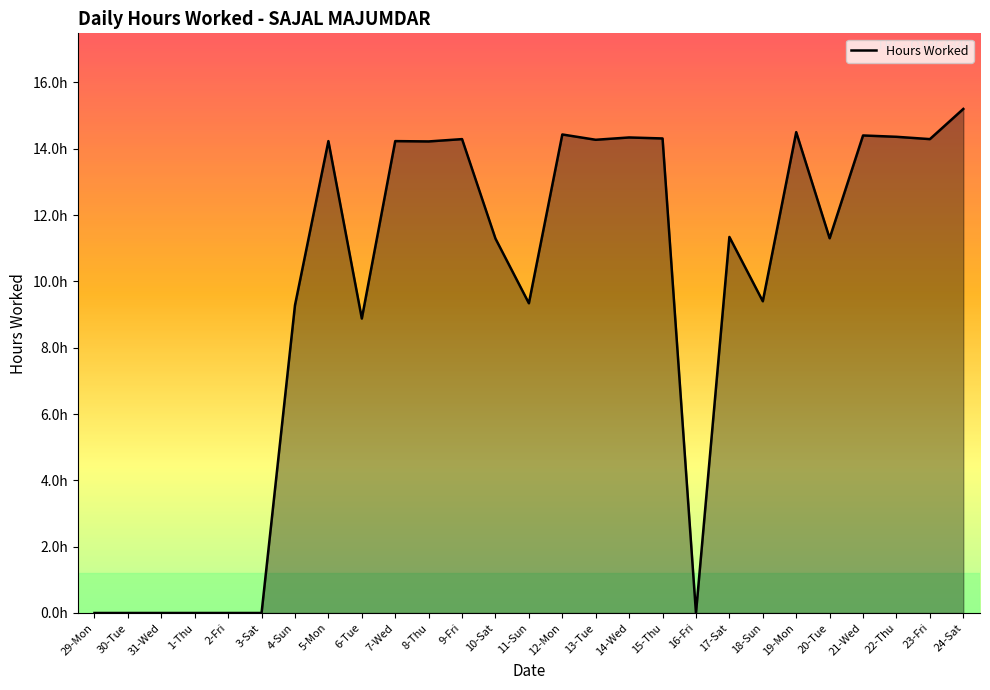

Reading left to right, transcribe all the data shown in this chart.

29-Mon=0.0	30-Tue=0.0	31-Wed=0.0	1-Thu=0.0	2-Fri=0.0	3-Sat=0.0	4-Sun=9.3	5-Mon=14.2	6-Tue=8.9	7-Wed=14.2	8-Thu=14.2	9-Fri=14.3	10-Sat=11.3	11-Sun=9.3	12-Mon=14.4	13-Tue=14.3	14-Wed=14.3	15-Thu=14.3	16-Fri=0.0	17-Sat=11.3	18-Sun=9.4	19-Mon=14.5	20-Tue=11.3	21-Wed=14.4	22-Thu=14.4	23-Fri=14.3	24-Sat=15.2